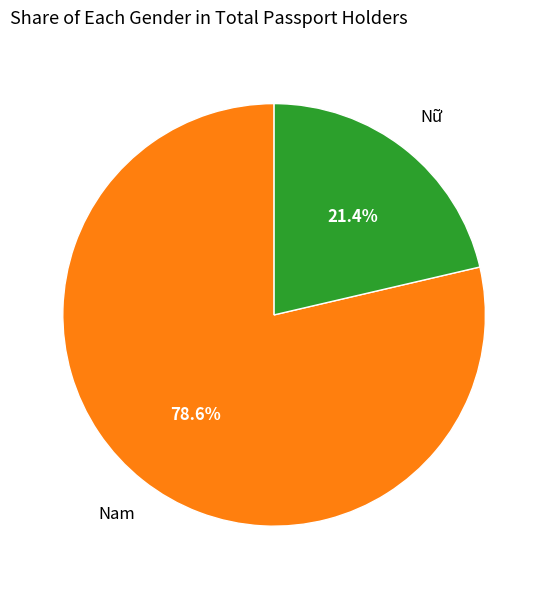

Is there any slice that represents more than half of the pie?

Yes